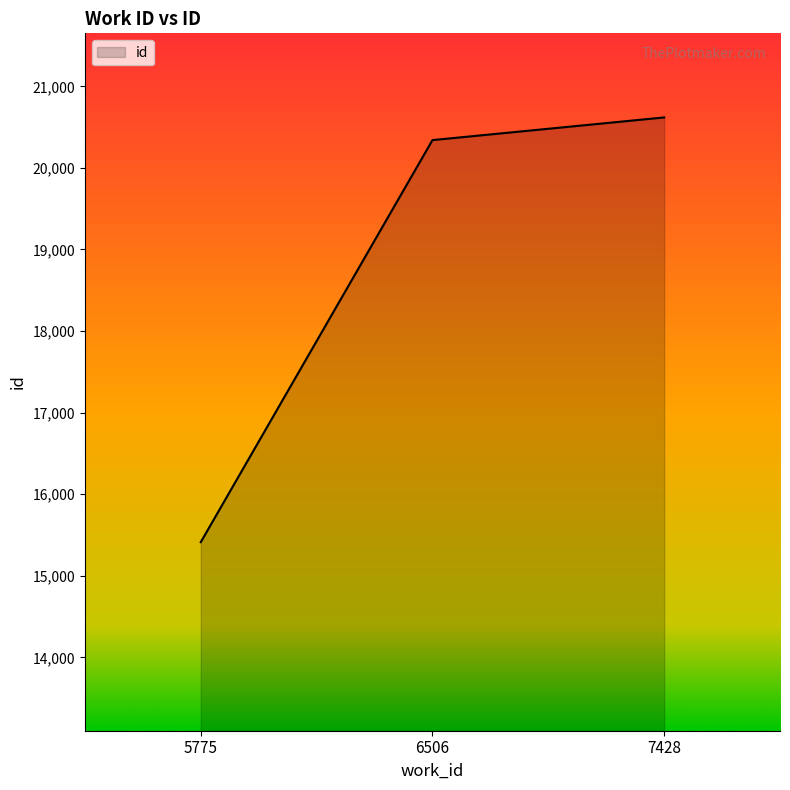

What is the approximate value at 7428, to the nearest 10?

20620